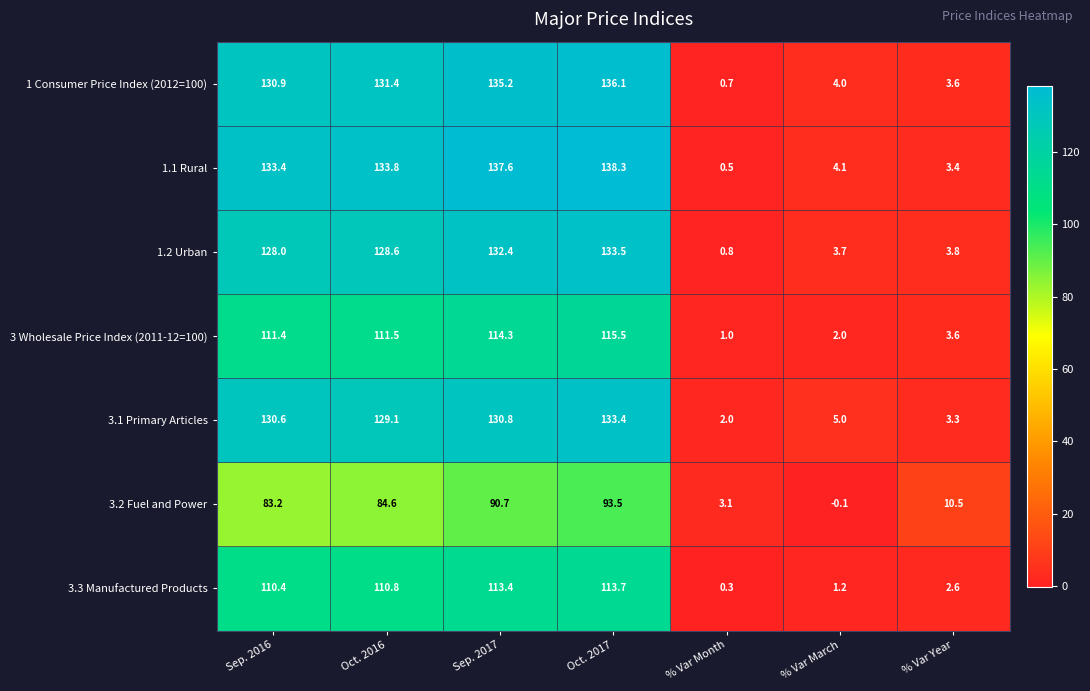

Read the 3.3 Manufactured Products value at % Var March.

1.2